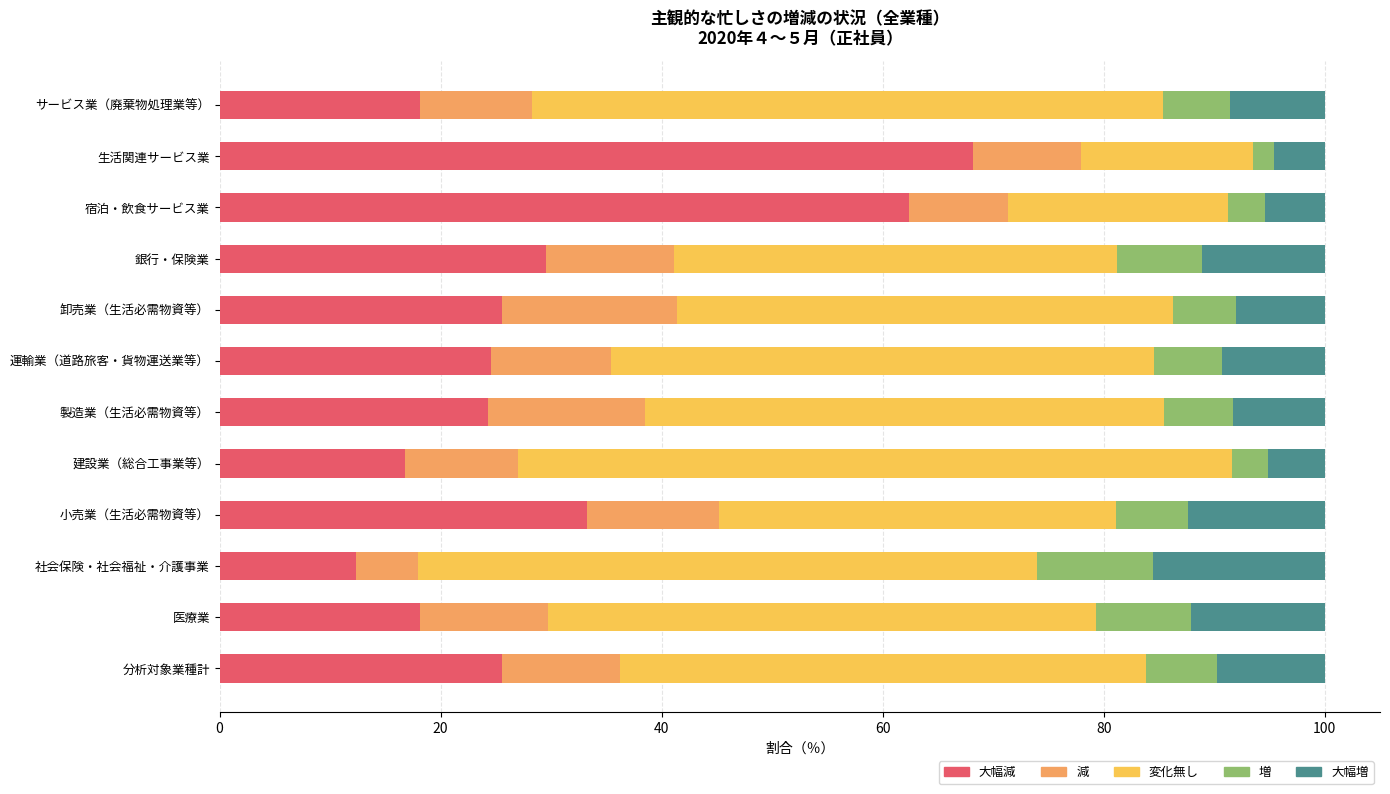

What is the total value across all series at 宿泊・飲食サービス業?

100.0